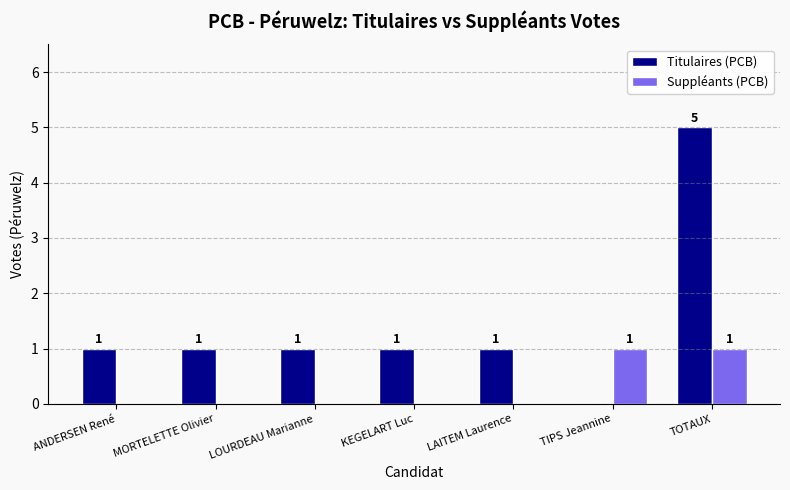

How many Titulaires (PCB) values are between 1 and 2?

5